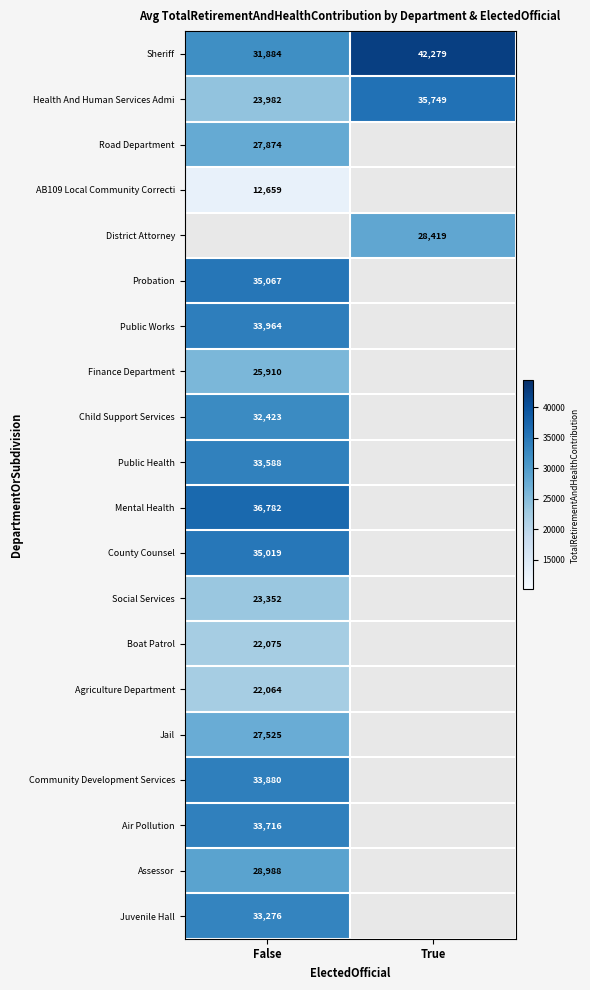

At how many categories does at least one series exceed 40678?

1